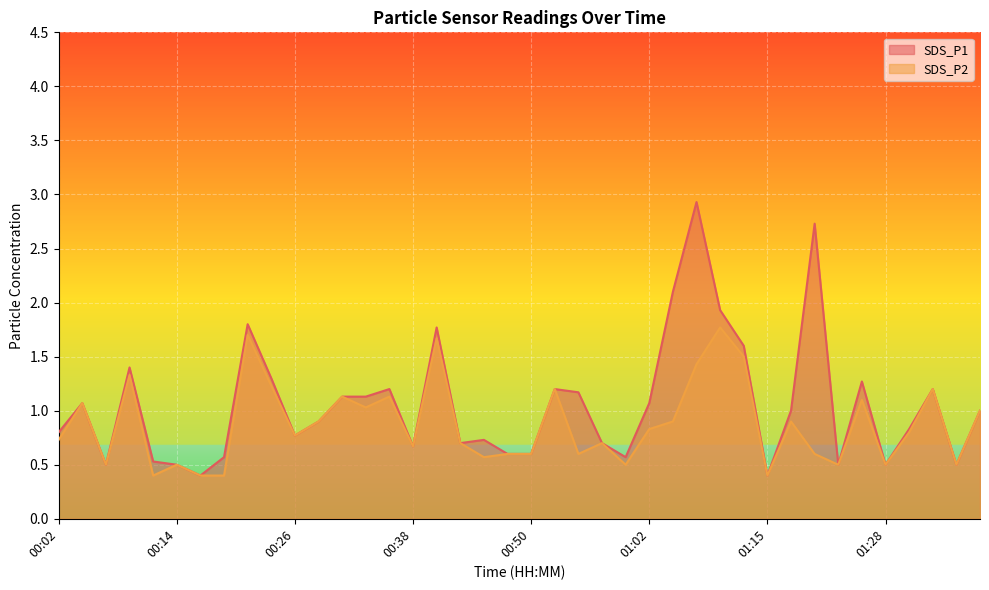

What are all the series names shown in the legend?

SDS_P1, SDS_P2